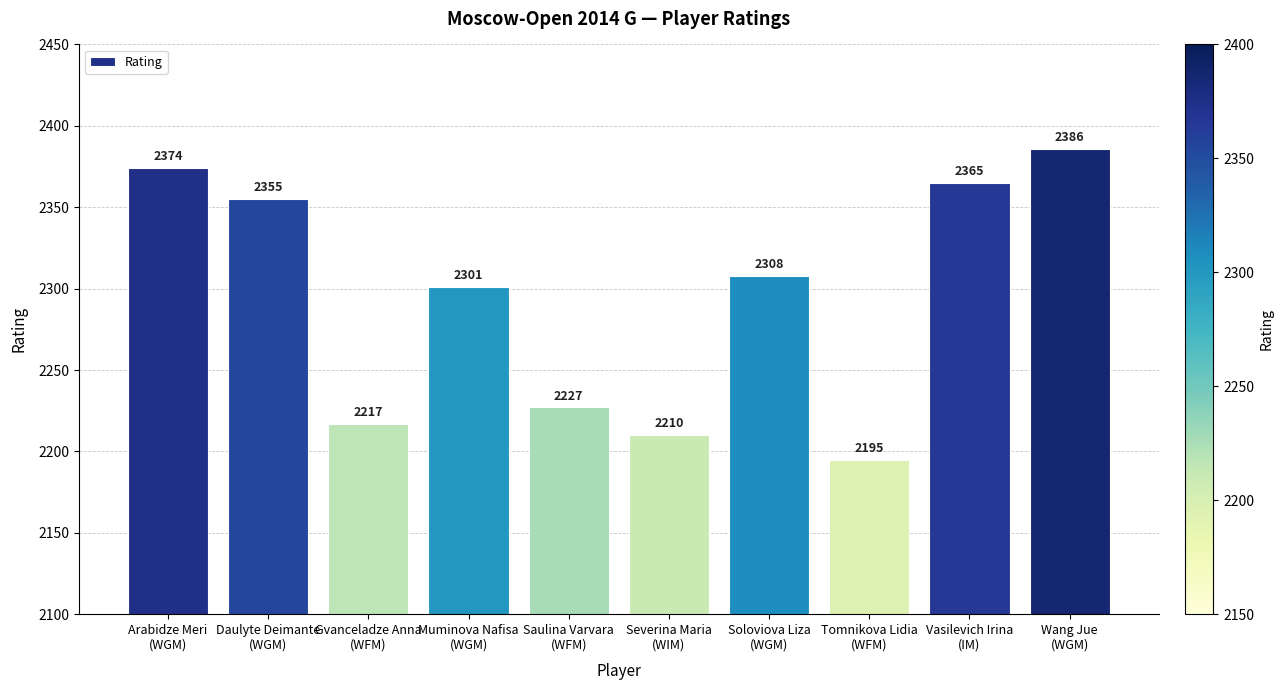

What is the label of the 9th bar from the right?

Daulyte Deimante
(WGM)